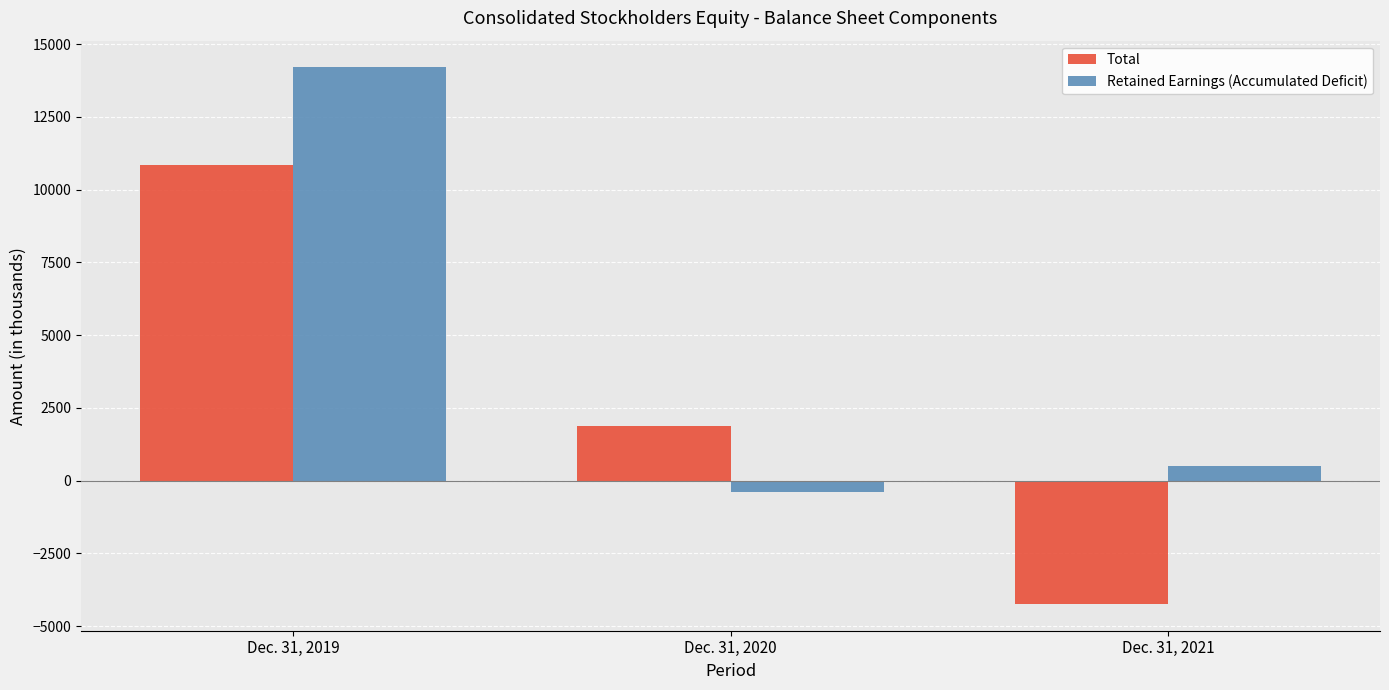

What are all the series names shown in the legend?

Total, Retained Earnings (Accumulated Deficit)